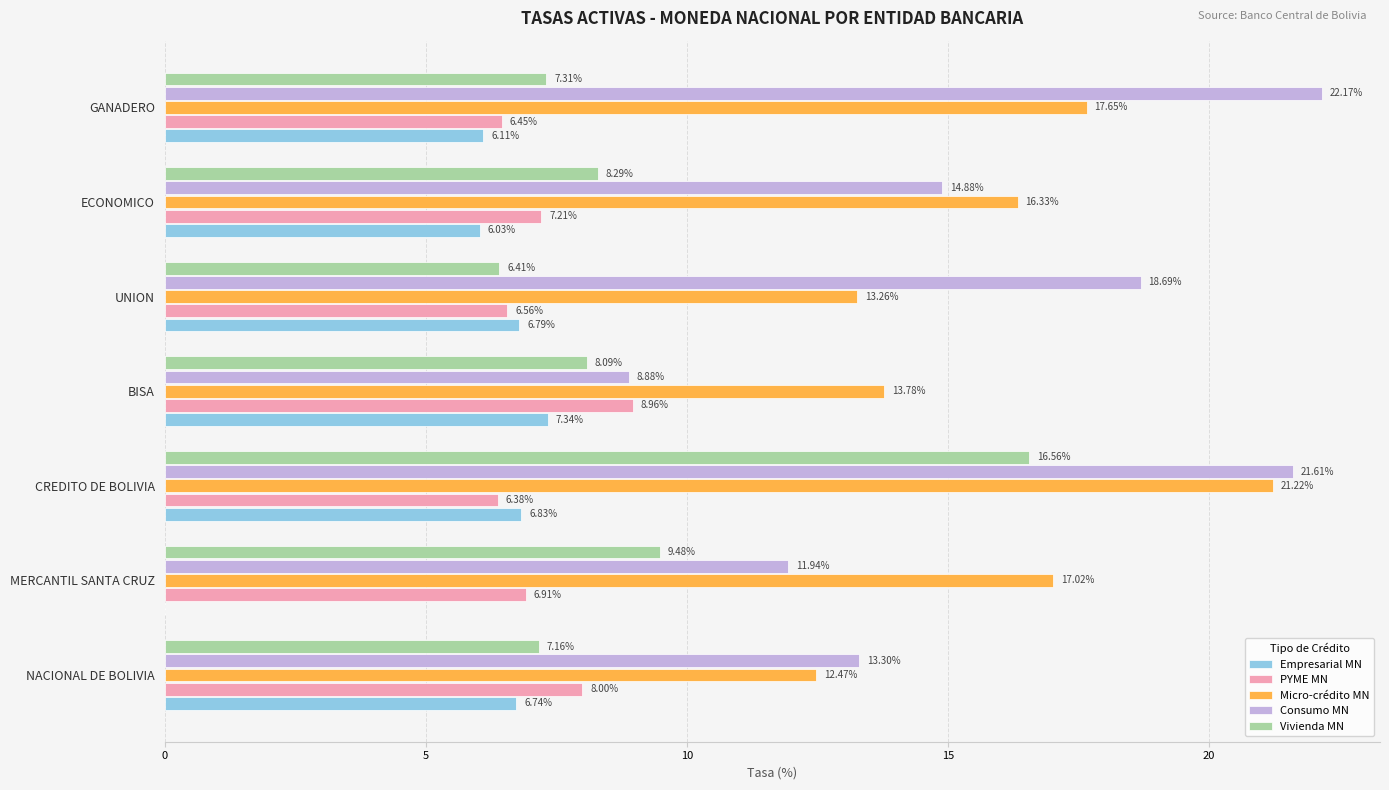

Where is Empresarial MN nearest to the value 3?

MERCANTIL SANTA CRUZ